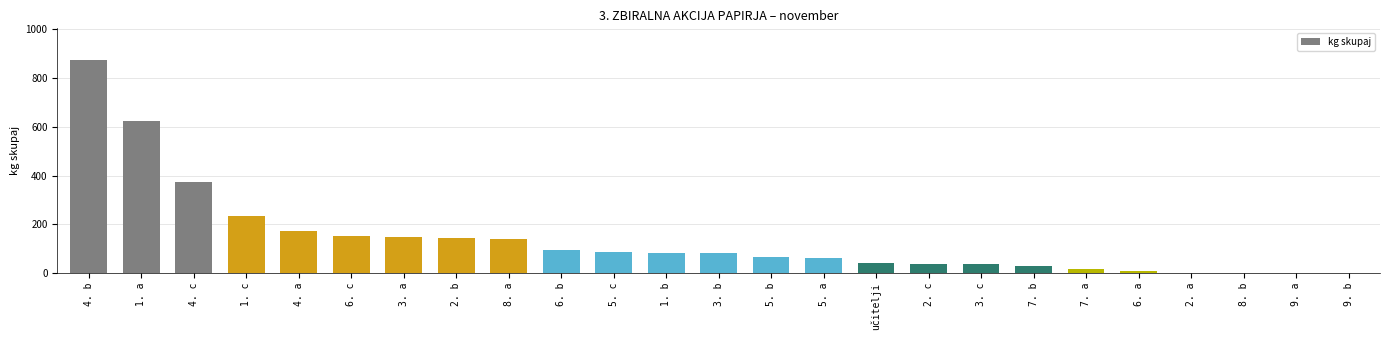

How many distinct data groups are displayed?

1